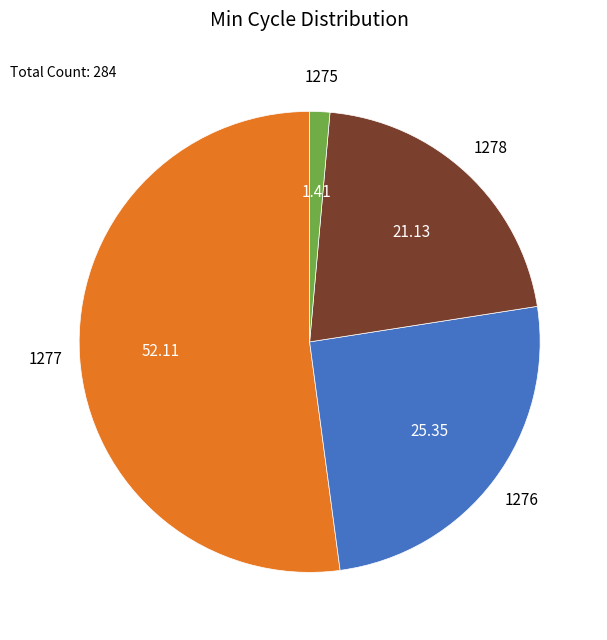

Is the sum of 1275 and 1277 greater than half?

Yes